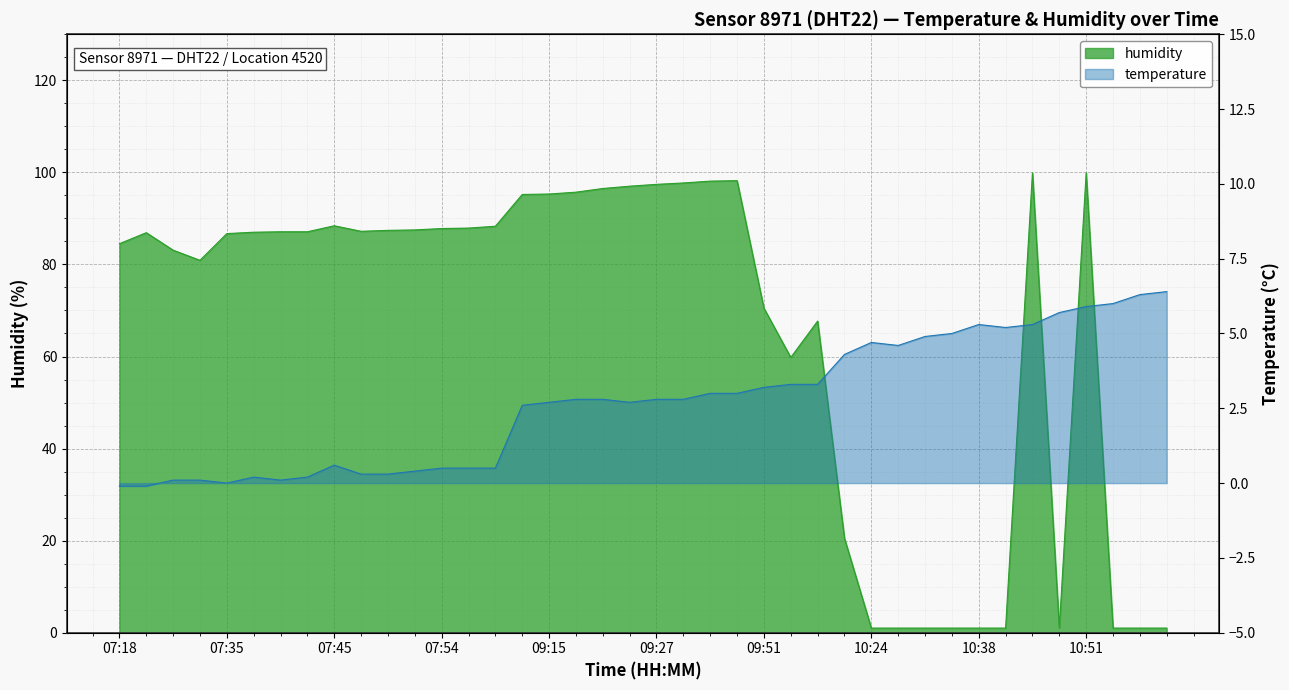

Where is humidity nearest to the value 50?

09:54